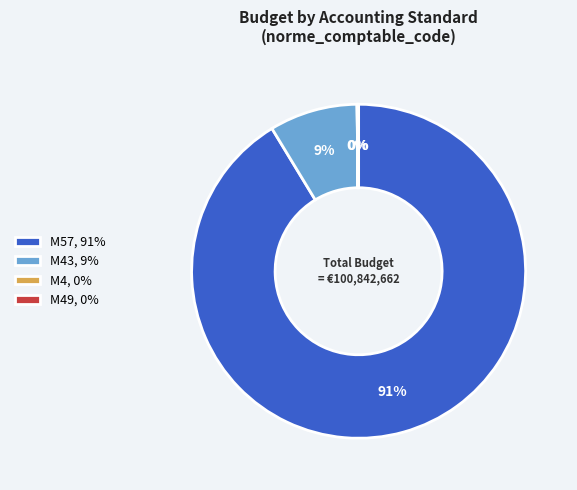

To the nearest percent, what is the difference between the largest and smallest slice percentages?

91%